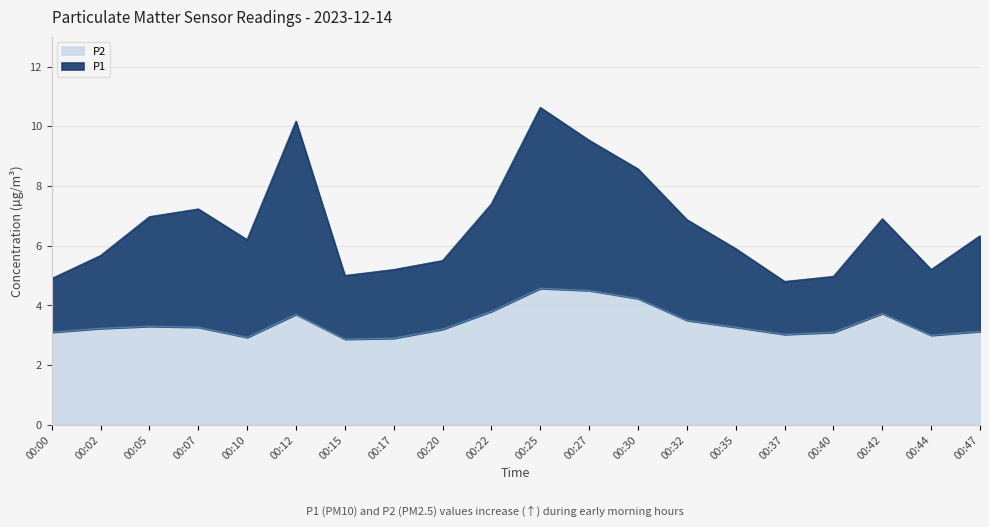

The value of P1 at 00:15 is 5.0. True or false?

True